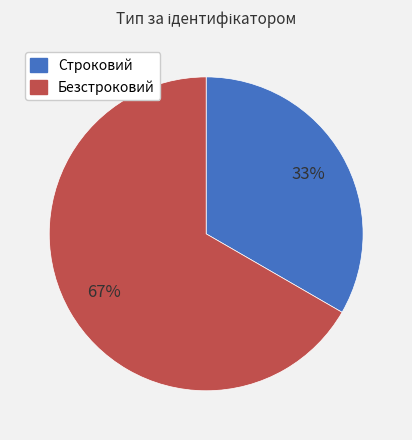

True or false: Строковий accounts for 33% of the total.

True